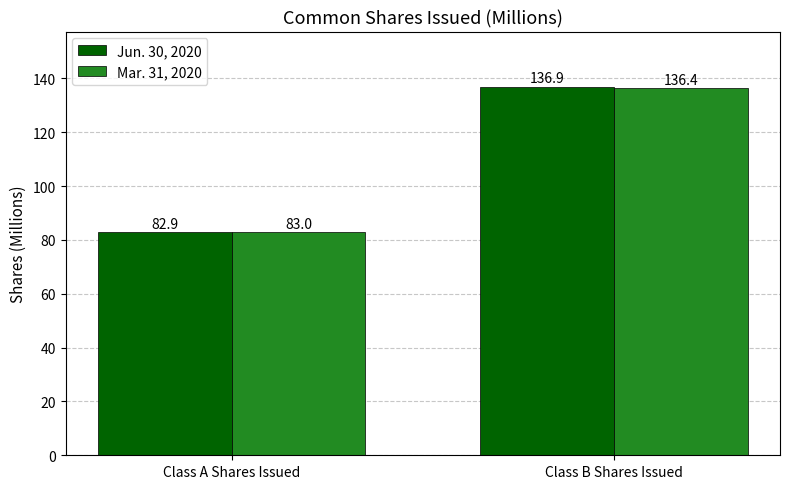

What are all the series names shown in the legend?

Jun. 30, 2020, Mar. 31, 2020